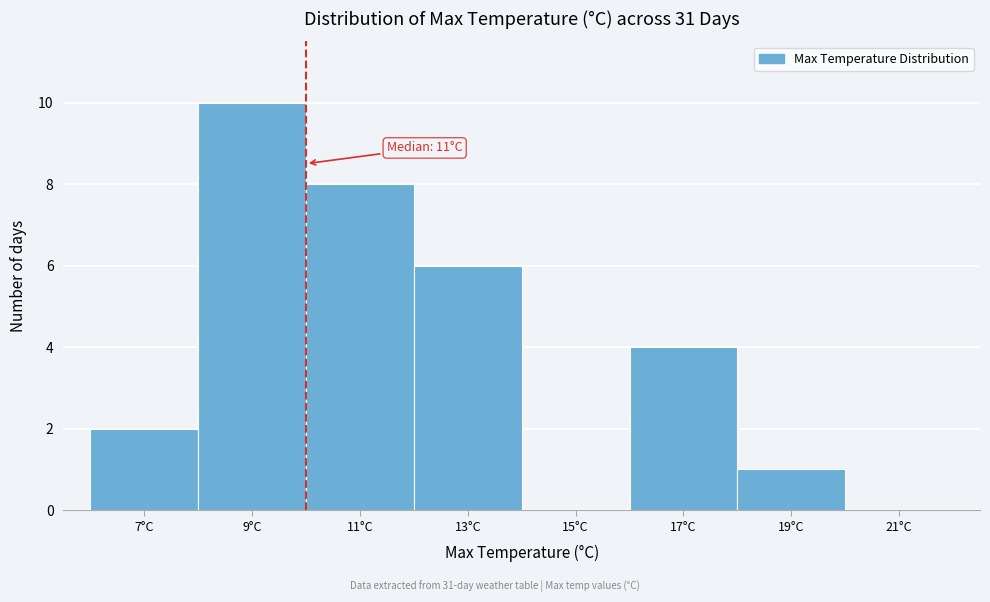

Reading left to right, list all the values displayed in this chart.

7°C=2	9°C=10	11°C=8	13°C=6	15°C=0	17°C=4	19°C=1	21°C=0